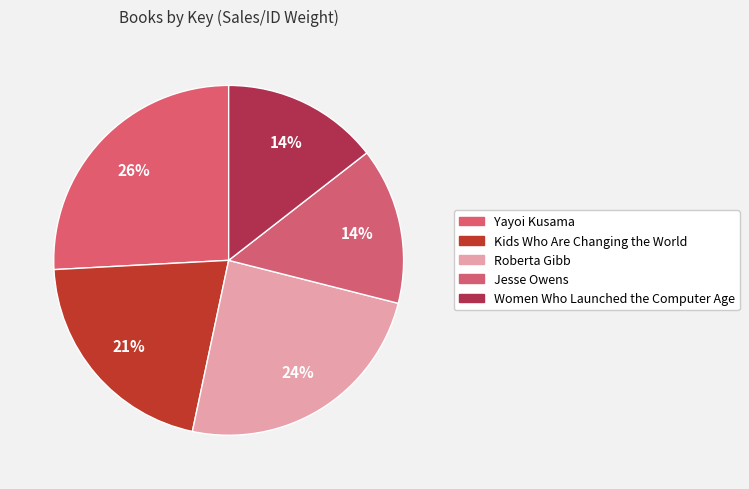

How many segments does this pie chart have?

5